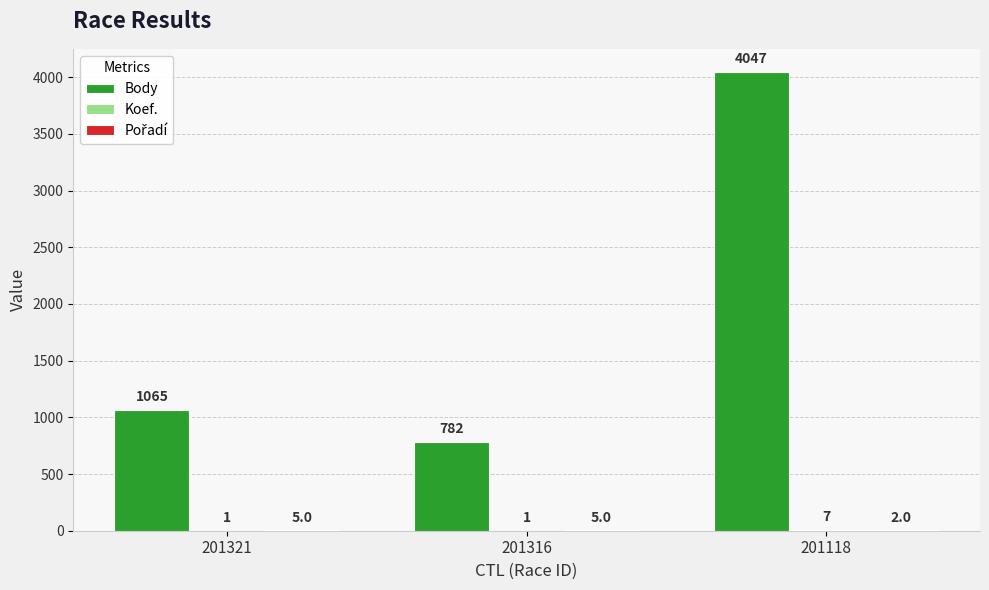

Between 201316 and 201118, which series saw the biggest shift?

Body